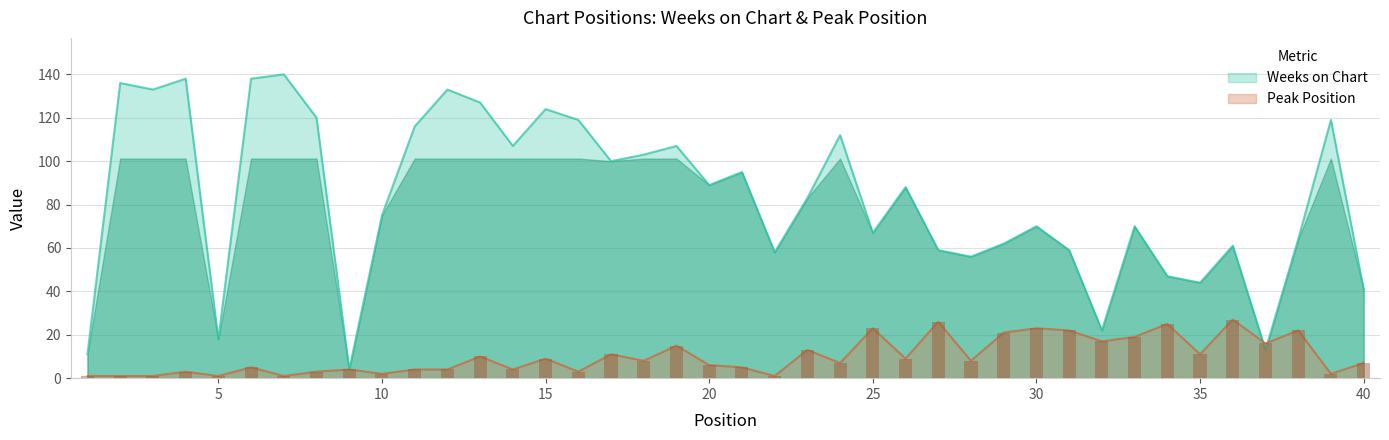

What are all the series names shown in the legend?

Weeks on Chart, Peak Position